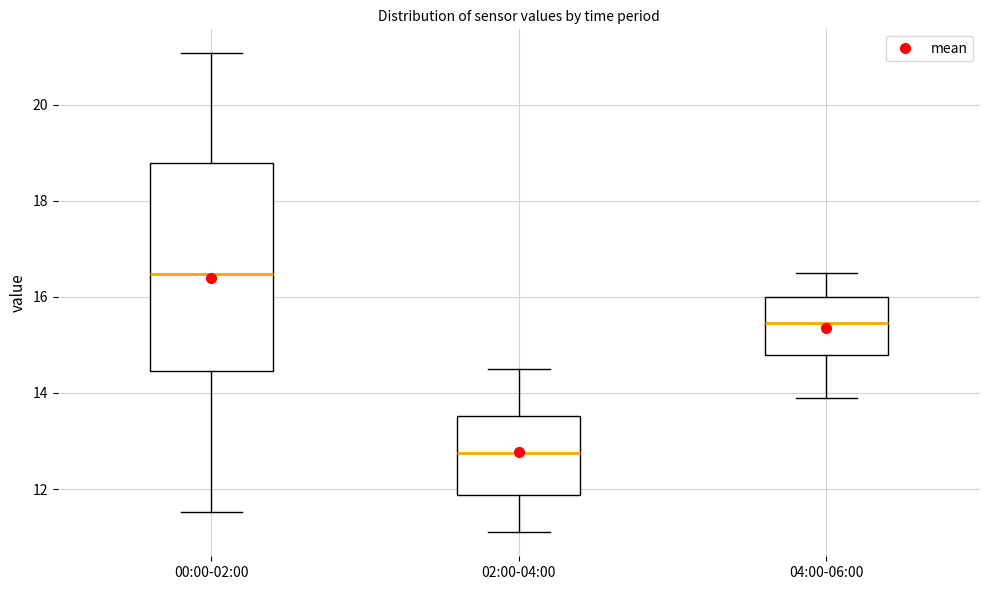

Reading left to right, read every box against the y-axis: the position of its median line, the range the box covers, and the ends of its whiskers. The values are not printed on the chart, so give them approximately, as read against the axis.

00:00-02:00: median 16.4, box 14.4 to 18.8, whiskers 11.6 to 21.0
02:00-04:00: median 12.8, box 11.8 to 13.6, whiskers 11.2 to 14.6
04:00-06:00: median 15.4, box 14.8 to 16.0, whiskers 14.0 to 16.6